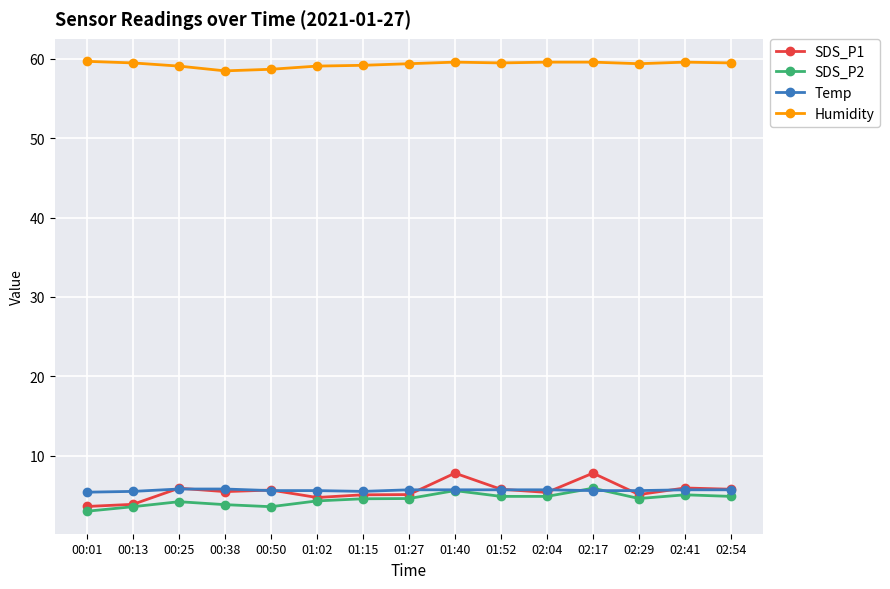

What is the sum of all SDS_P2 values?

67.4